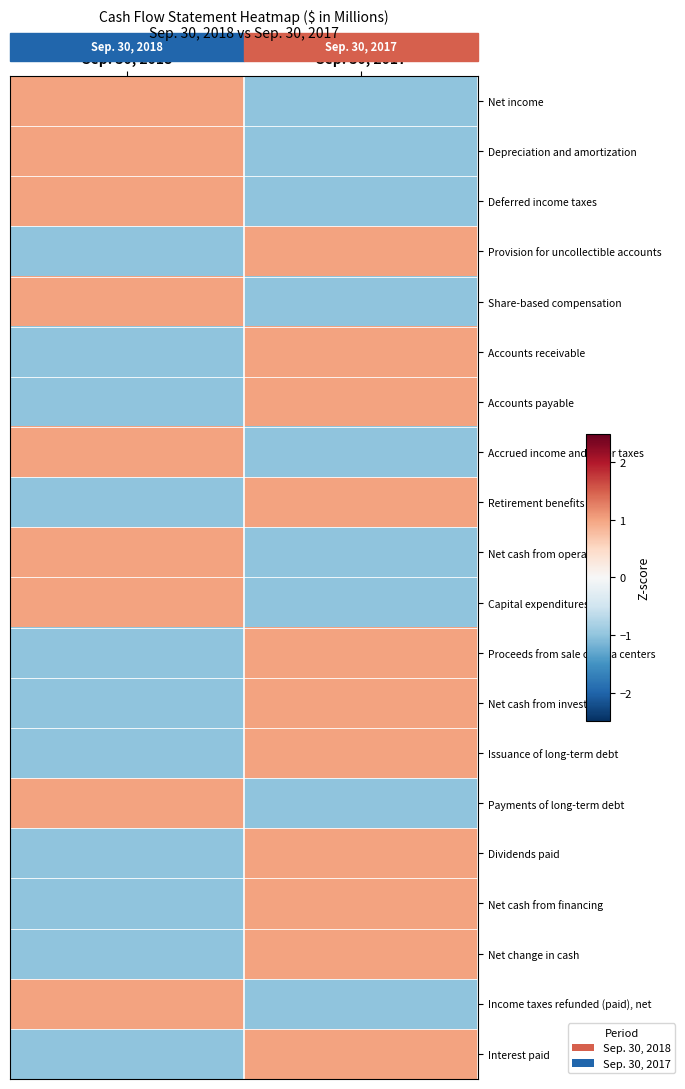

Which series has the widest spread of values?

Net income